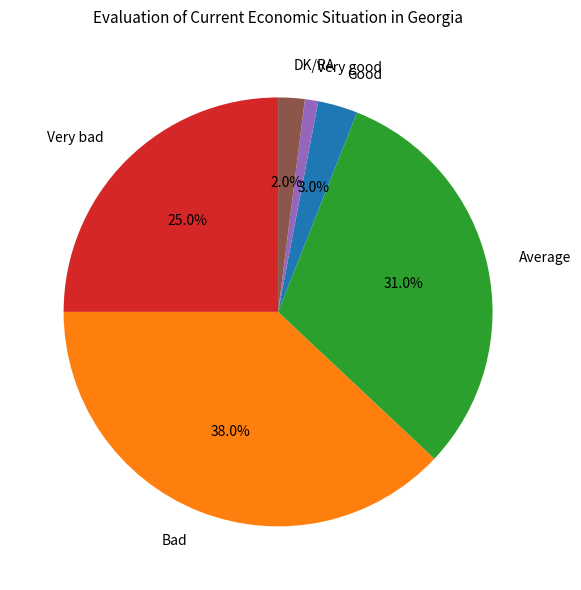

Is Good the majority of the pie?

No